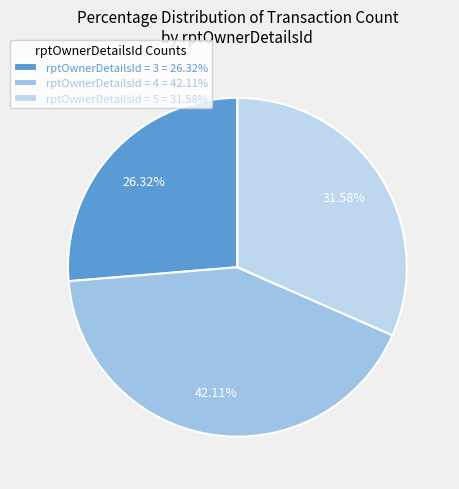

Count the number of slices in the pie.

3